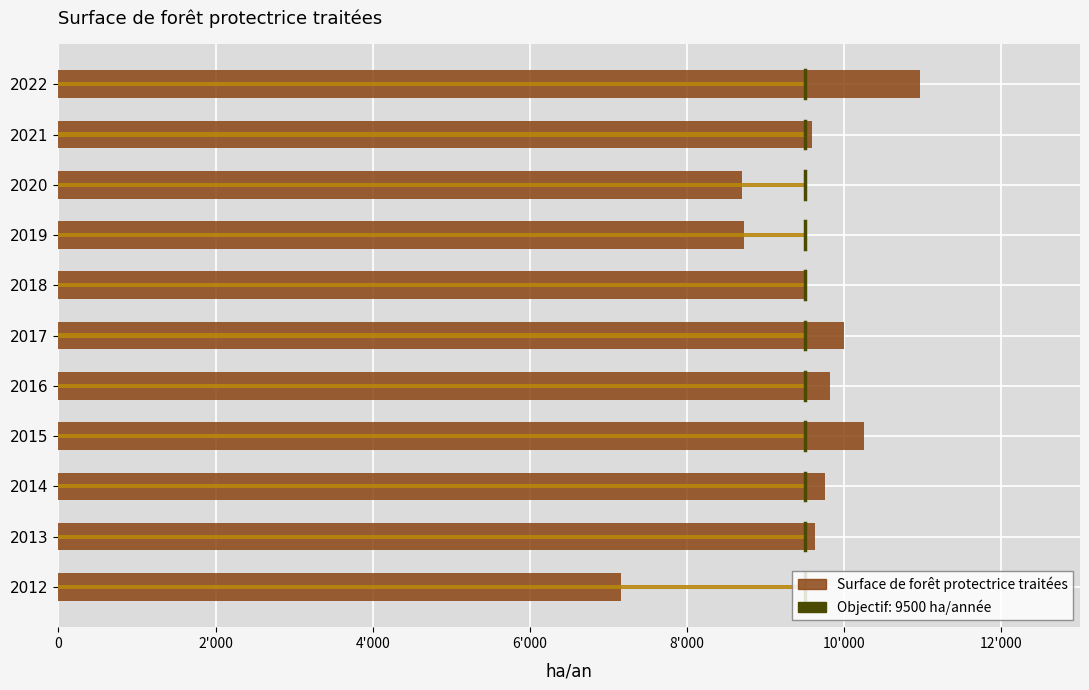

The value at 2022 is 10970.0. True or false?

True